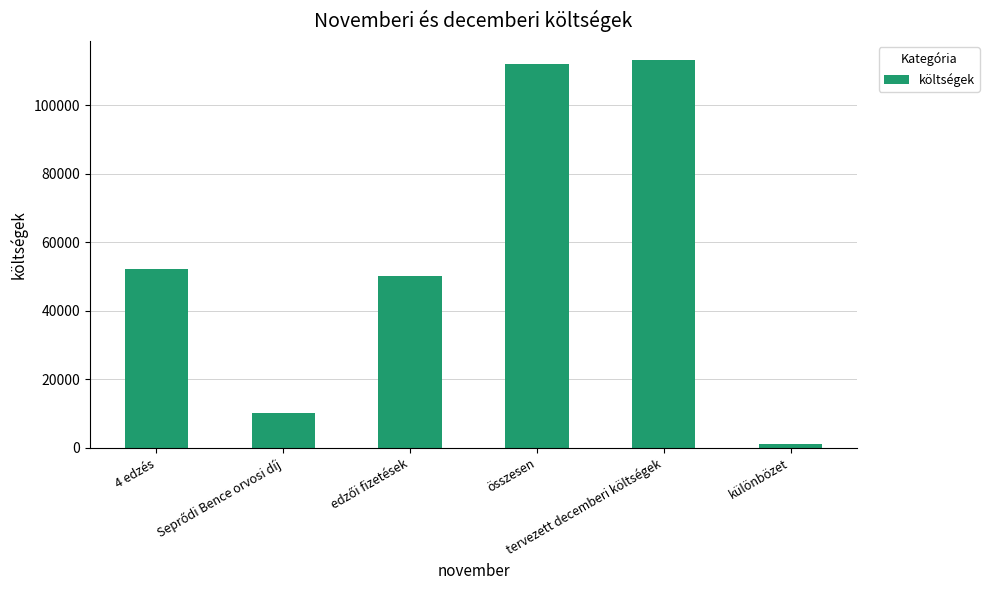

Is it true that the value at összesen is 36713?

False